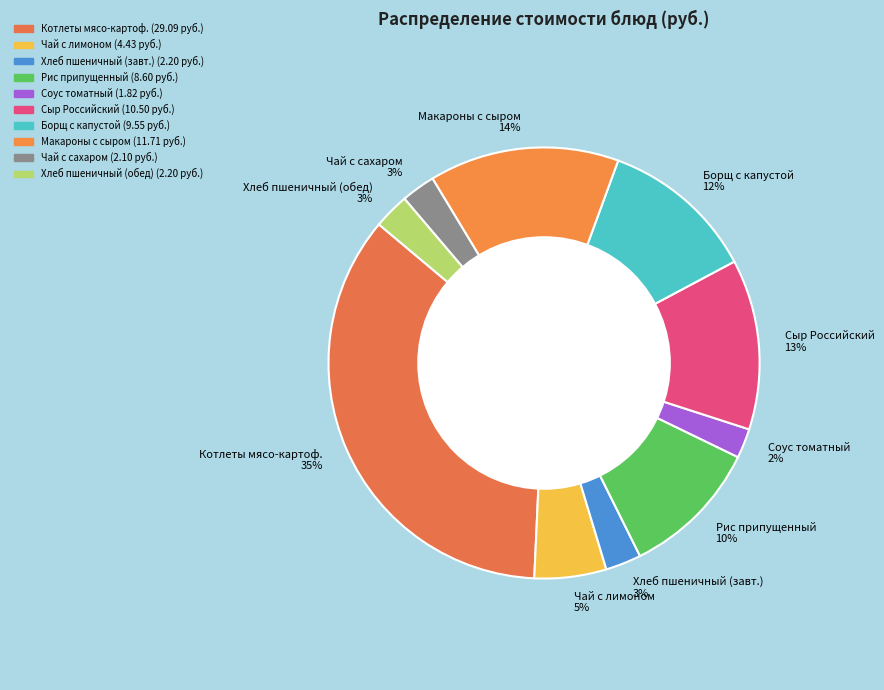

Is there any slice that represents more than half of the pie?

No